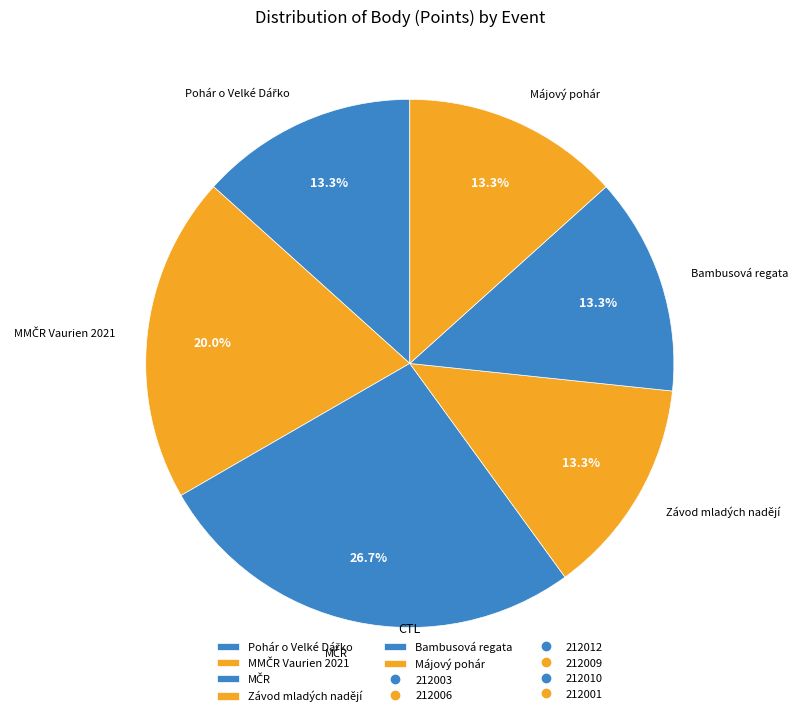

Does any single category account for the majority?

No